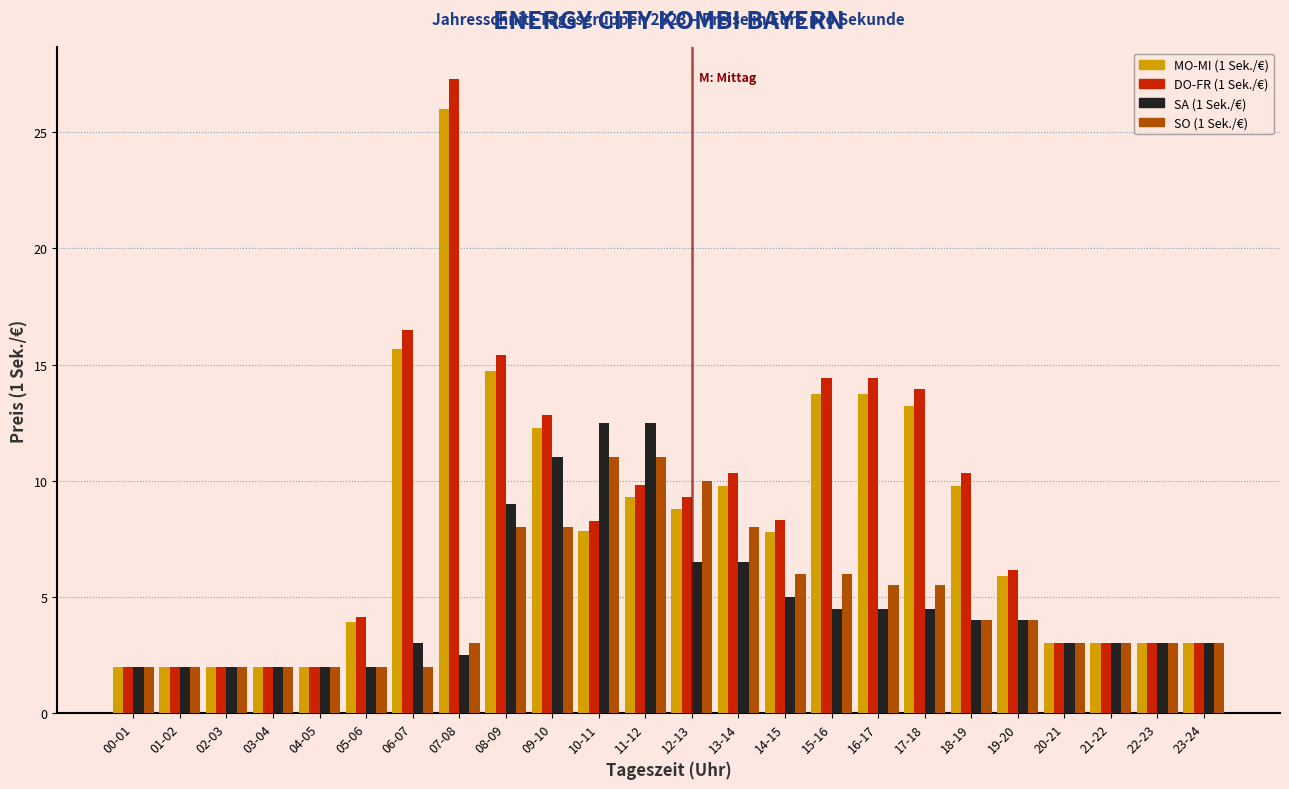

List the series in order of their peak value, highest first.

DO-FR (1 Sek./€), MO-MI (1 Sek./€), SA (1 Sek./€), SO (1 Sek./€)